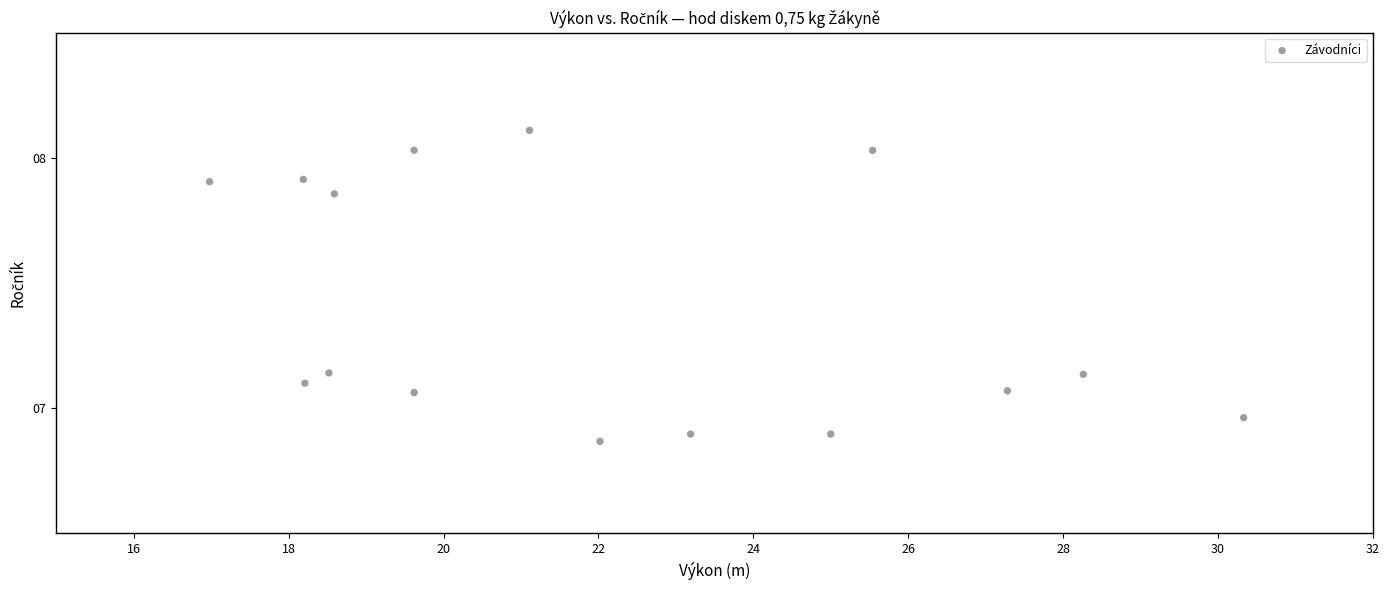

What is the range of Y values (max minus min)?

1.2